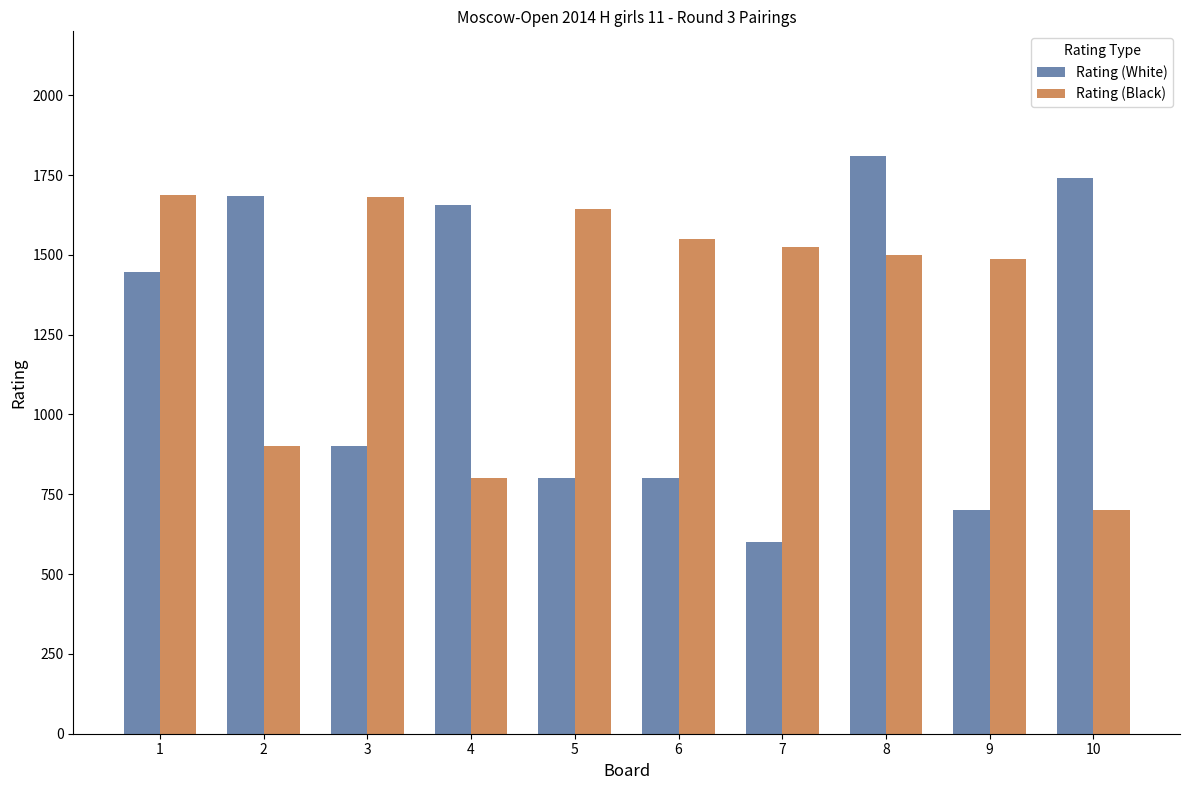

What is the value of the Rating (Black) bar at the 5th from the left?

1645